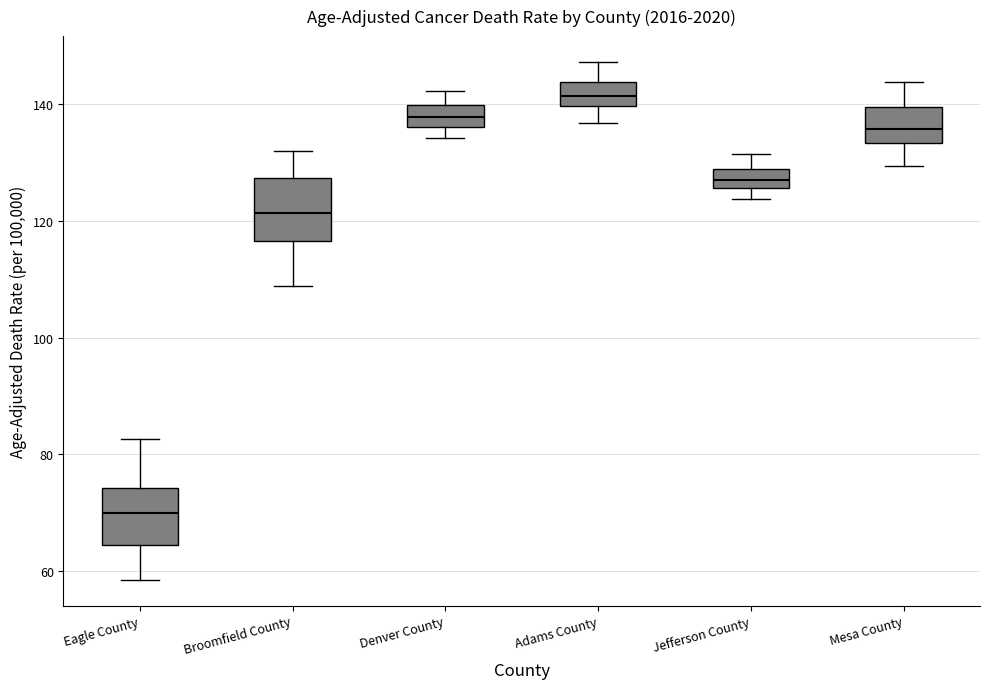

Reading left to right, read every box against the y-axis: the position of its median line, the range the box covers, and the ends of its whiskers. The values are not printed on the chart, so give them approximately, as read against the axis.

Eagle County: median 70, box 64 to 74, whiskers 58 to 82
Broomfield County: median 122, box 116 to 128, whiskers 108 to 132
Denver County: median 138, box 136 to 140, whiskers 134 to 142
Adams County: median 142, box 140 to 144, whiskers 136 to 148
Jefferson County: median 126 (inside the box), box 126 to 128, whiskers 124 to 132
Mesa County: median 136, box 134 to 140, whiskers 130 to 144